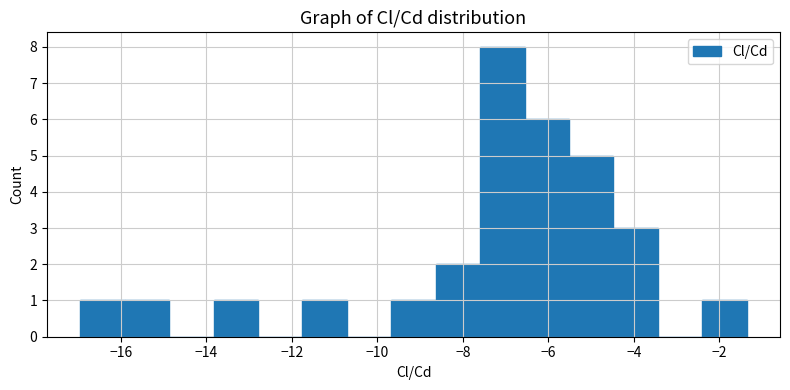

Reading left to right, list every bar in this chart as the range it spans on the x-axis followed by its height. Neither the bar edges nor the heights are printed on the chart, so give them approximately, as read against the axes.

-17.0 to -16.0: 1
-16.0 to -14.8: 1
-14.8 to -13.8: 0
-13.8 to -12.8: 1
-12.8 to -11.8: 0
-11.8 to -10.8: 1
-10.8 to -9.6: 0
-9.6 to -8.6: 1
-8.6 to -7.6: 2
-7.6 to -6.6: 8
-6.6 to -5.6: 6
-5.6 to -4.4: 5
-4.4 to -3.4: 3
-3.4 to -2.4: 0
-2.4 to -1.4: 1